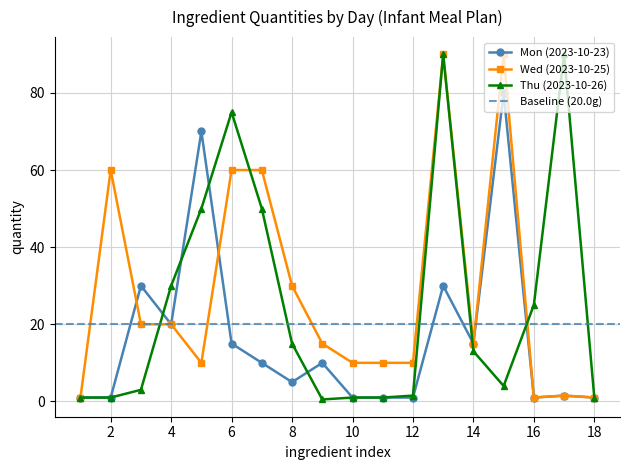

Is the value of thu_qty at 7 greater than the value of wed_qty at 7?

No